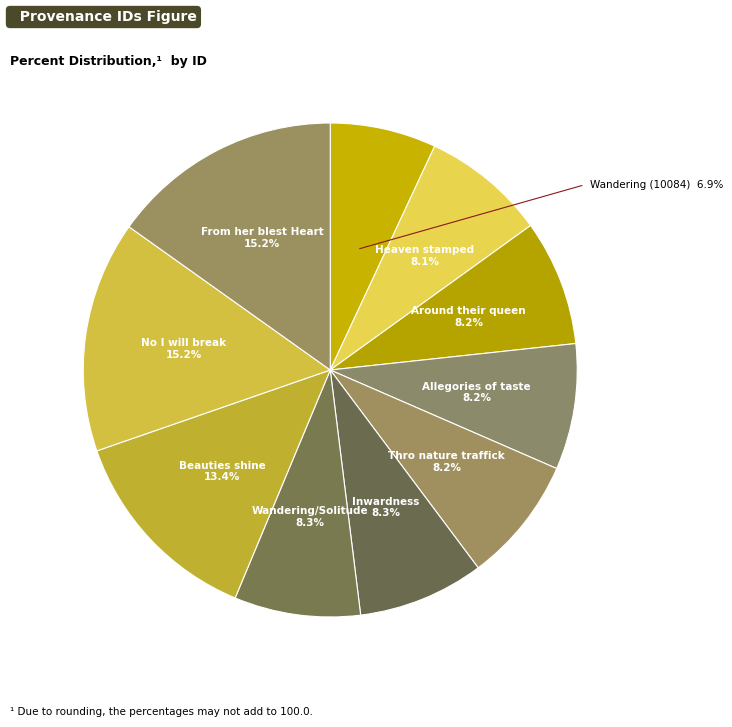

Is there any slice that represents more than half of the pie?

No